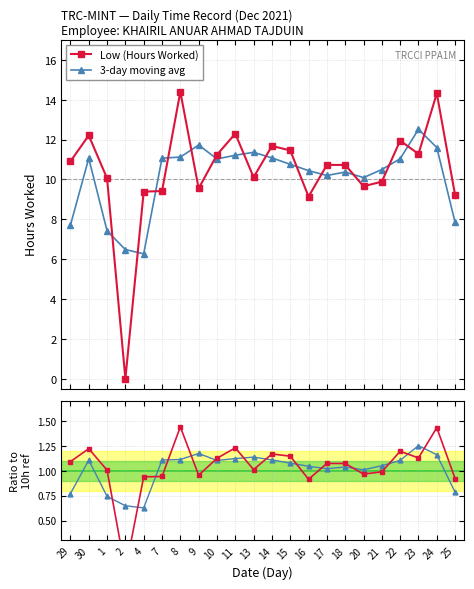

Where is the first local minimum for Ratio to ref (10h)?

2